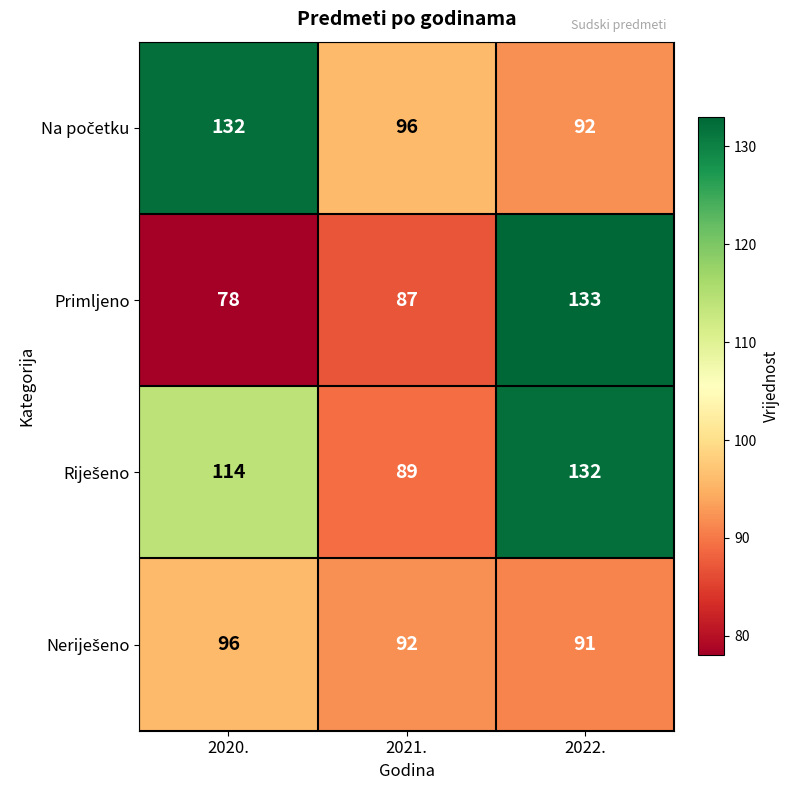

What is the difference between the highest and lowest values at 2021.?

9